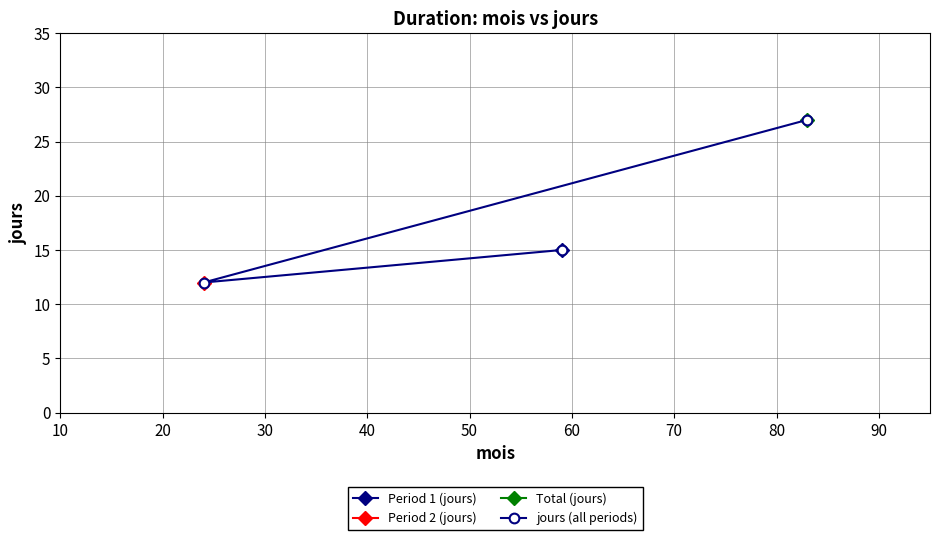

What is the value of the jours (all periods) point at the 3rd from the left?

27